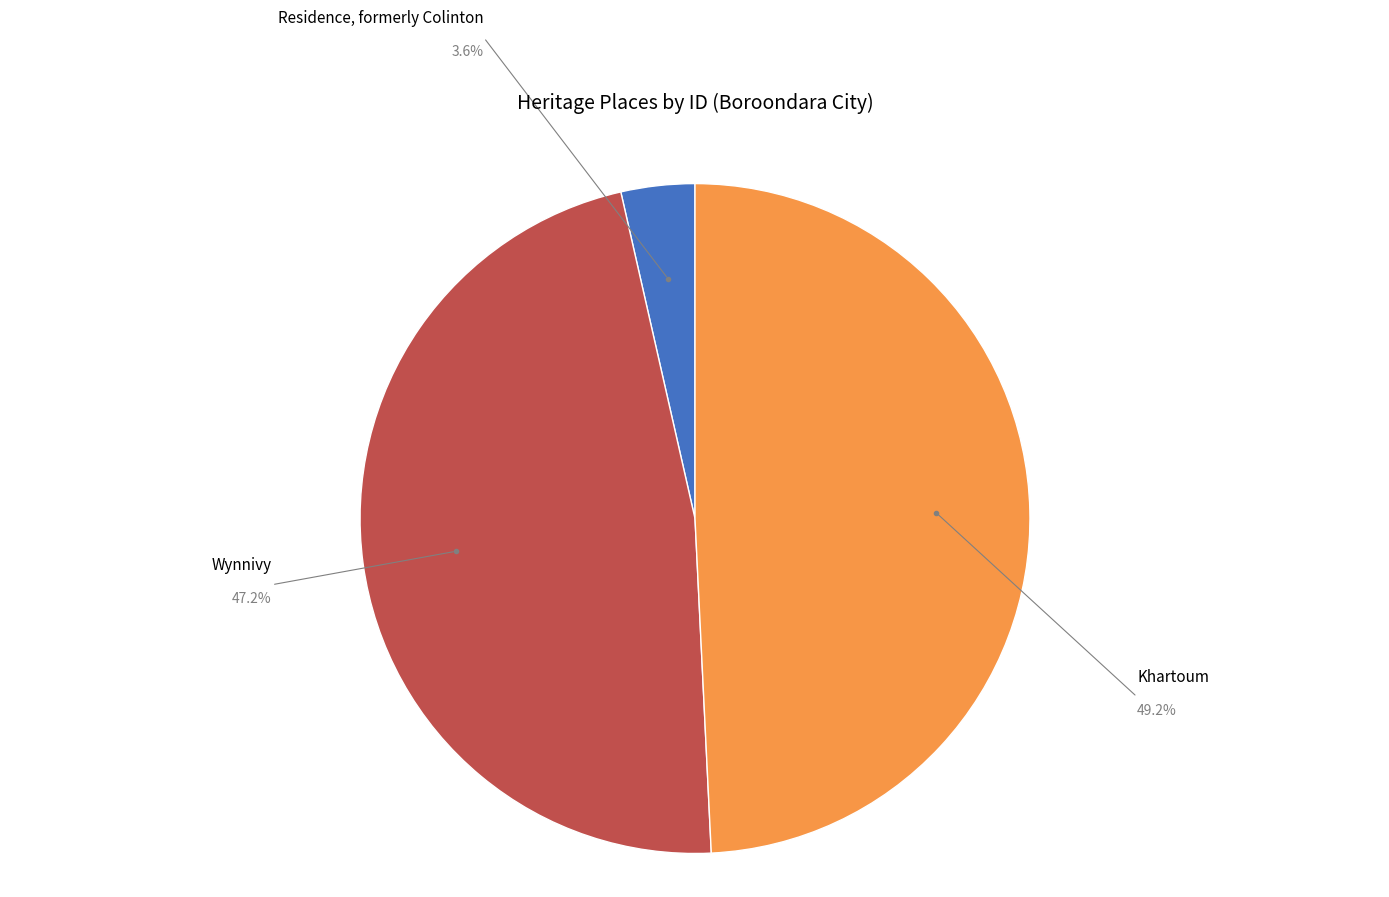

Between Khartoum and Residence, formerly Colinton, which is larger?

Khartoum